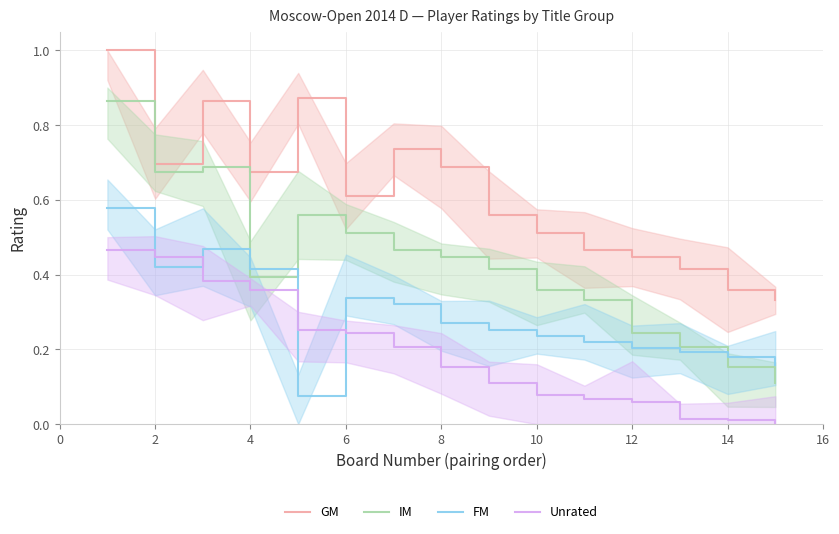

Where is the first local maximum for GM?

4